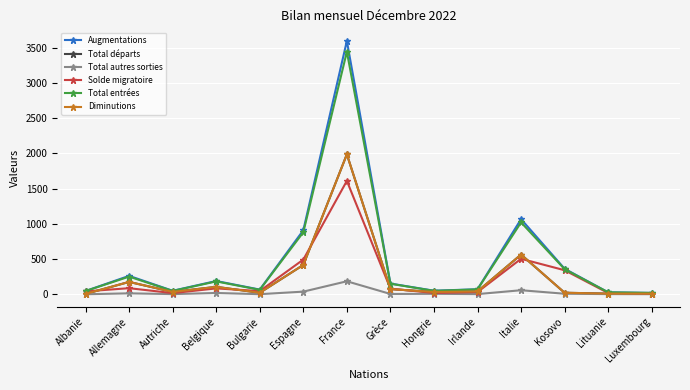

Which has a higher value, Hongrie or Autriche?

Hongrie